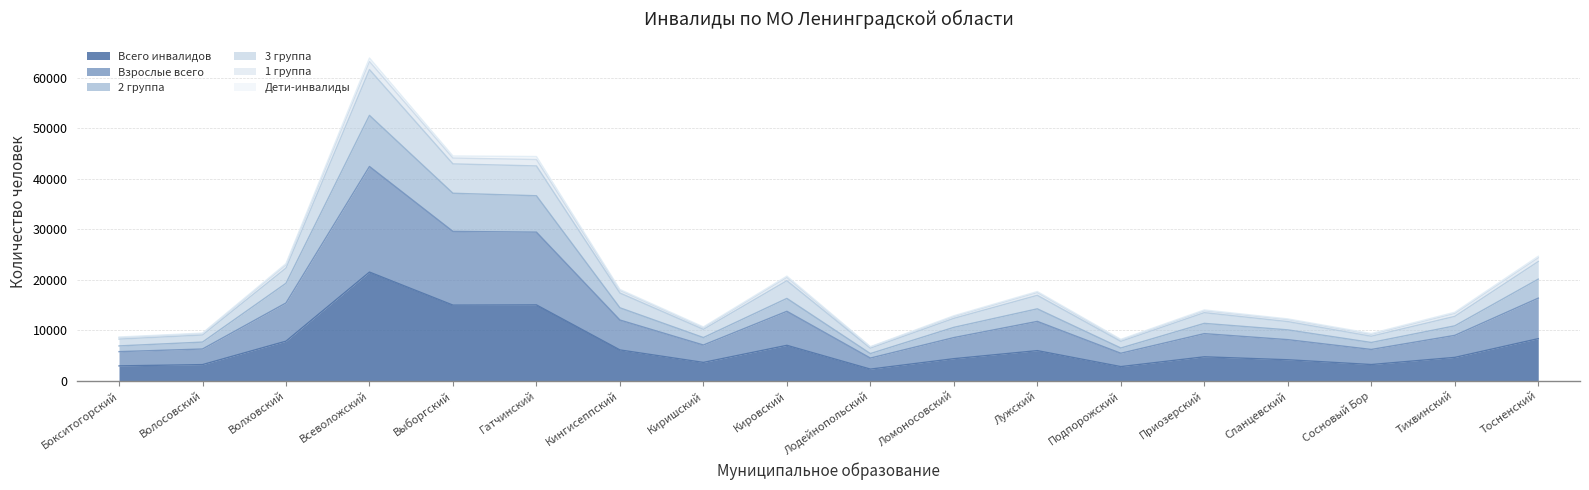

At which label does 1 группа reach its minimum?

Лодейнопольский